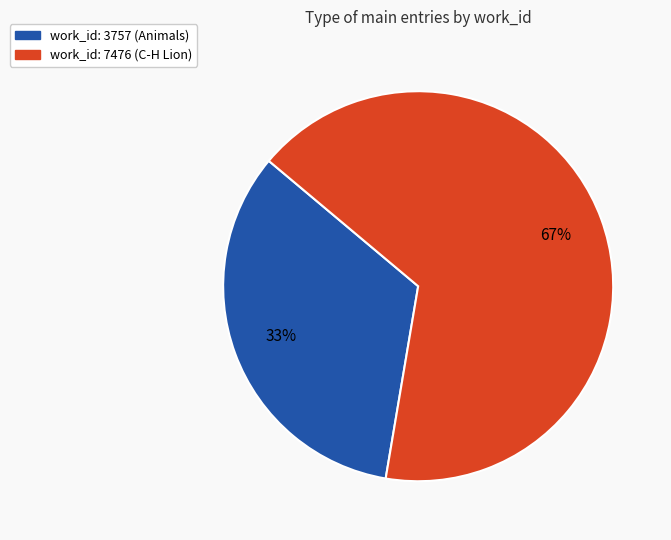

What is the ratio of the value at work_id: 3757 (Animals) to the value at work_id: 7476 (C-H Lion)?

0.5